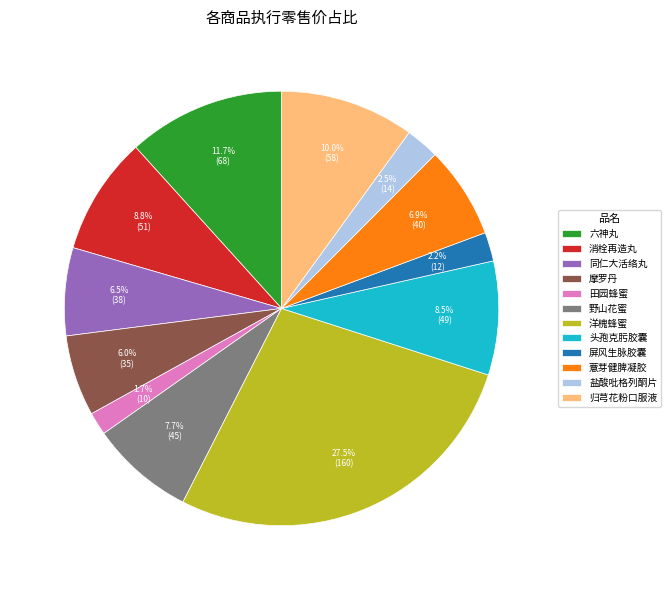

What is the ratio of the value at 野山花蜜 to the value at 同仁大活络丸?

1.2